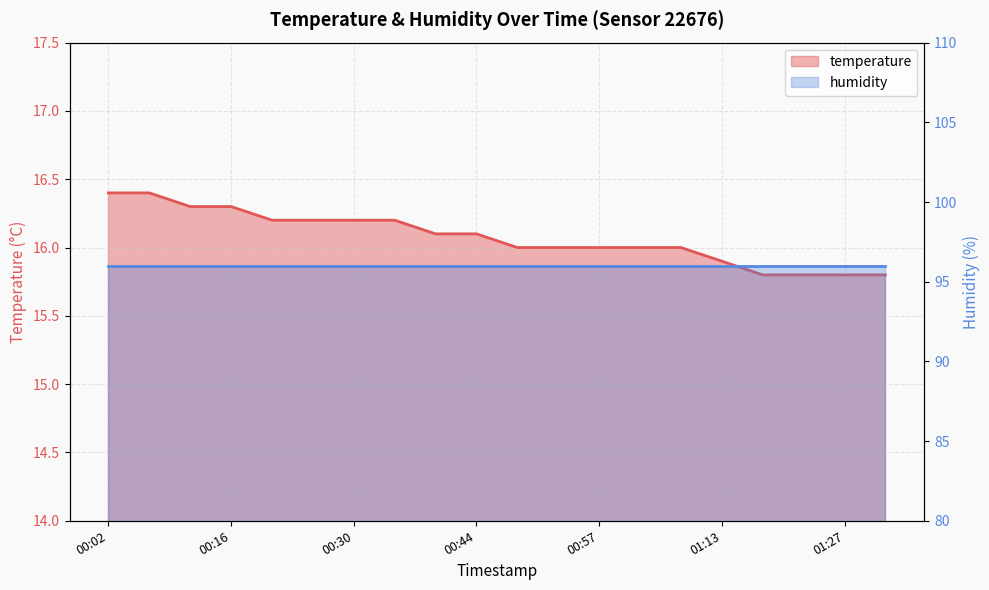

True or false: the data shows 5.6 at 00:44.

False